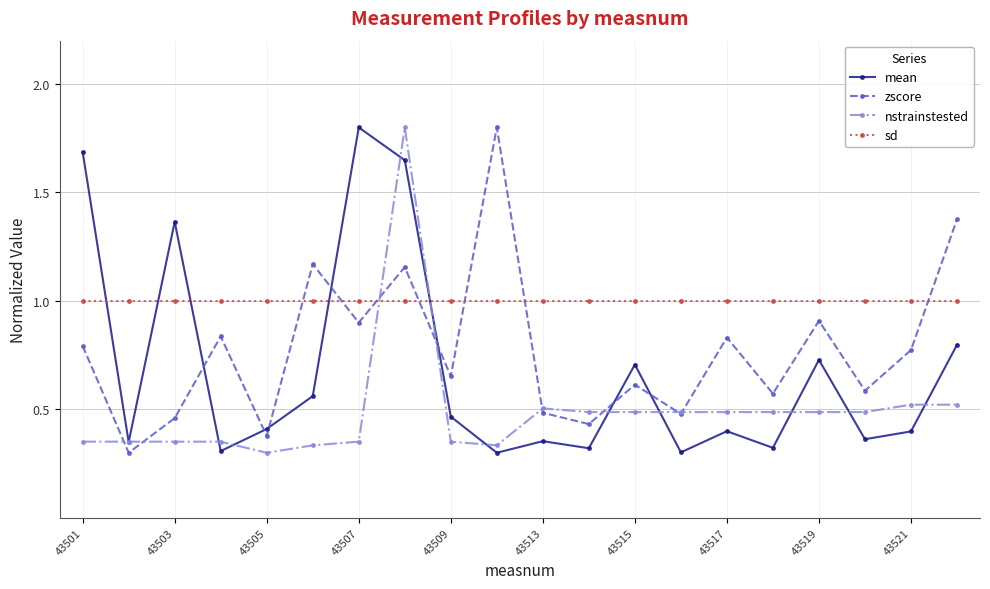

In zscore, how many points are higher than both neighbors (excluding endpoints)?

7